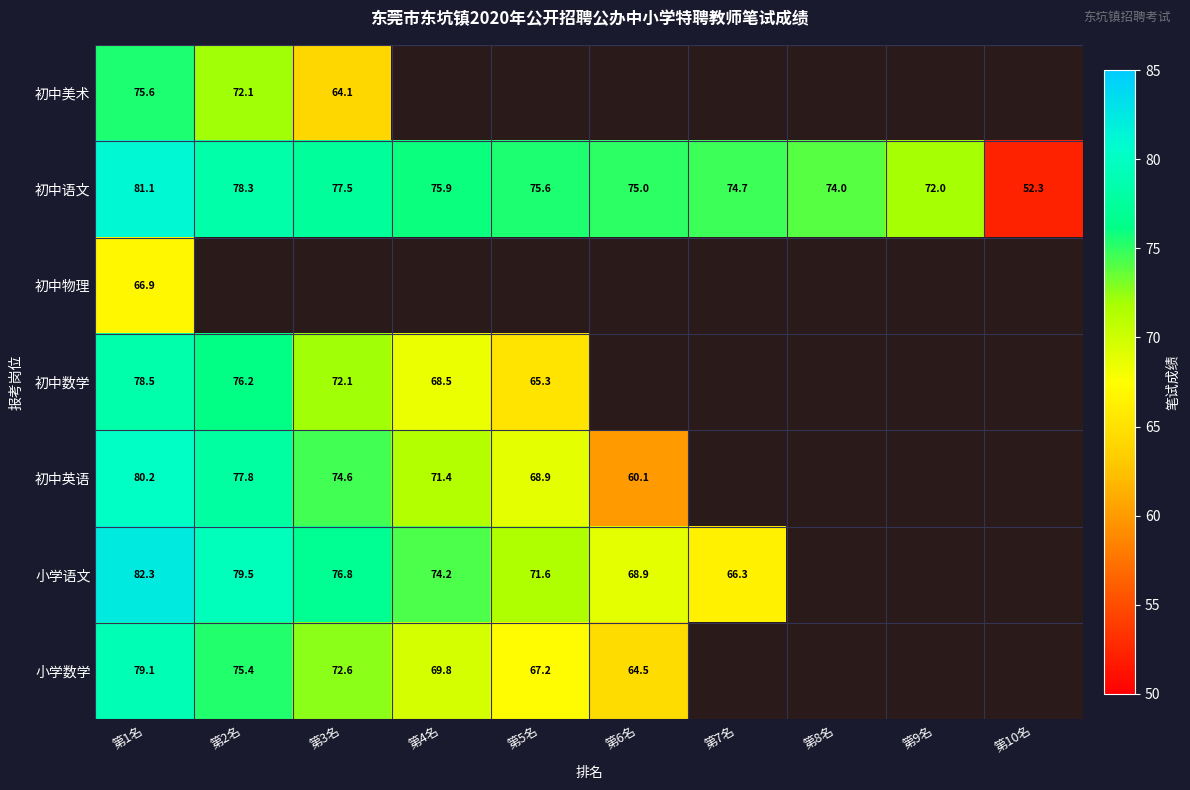

Is the value of 初中物理 at 第1名 greater than the value of 初中数学 at 第3名?

No